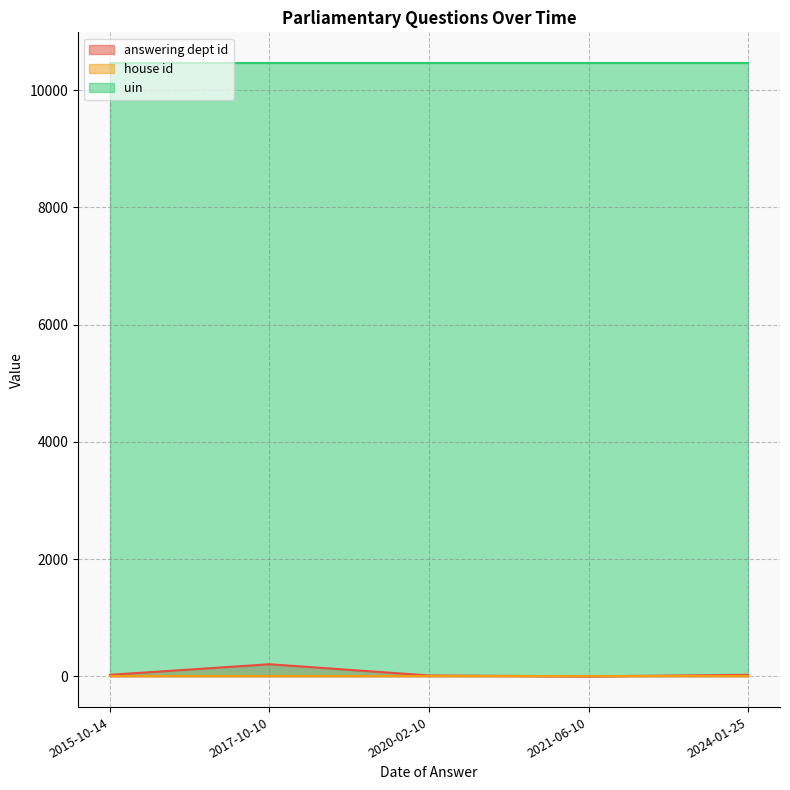

Where is uin nearest to the value 10464?

2015-10-14